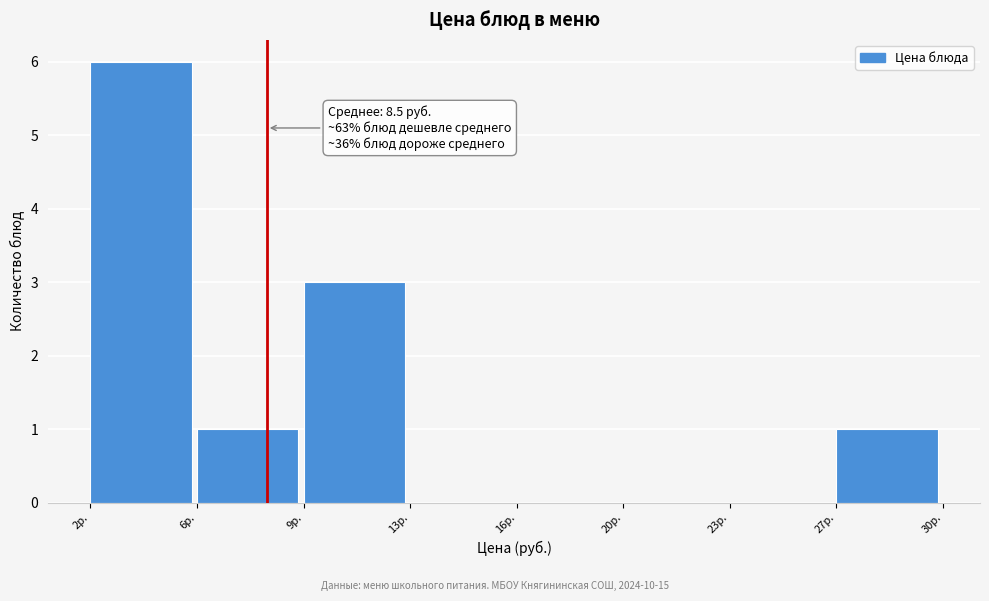

Reading left to right, list all the values displayed in this chart.

2р.=6	6р.=1	9р.=3	13р.=0	16р.=0	20р.=0	23р.=0	27р.=1